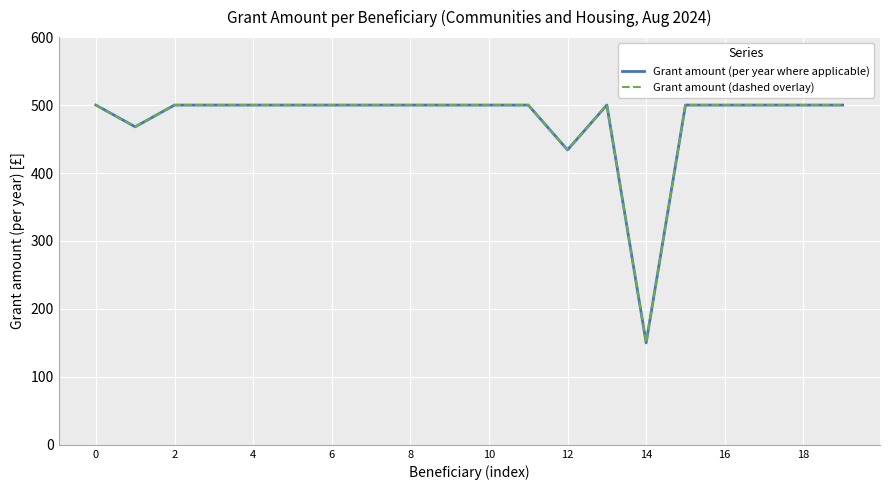

Does the chart display data point markers on the line(s)?

No